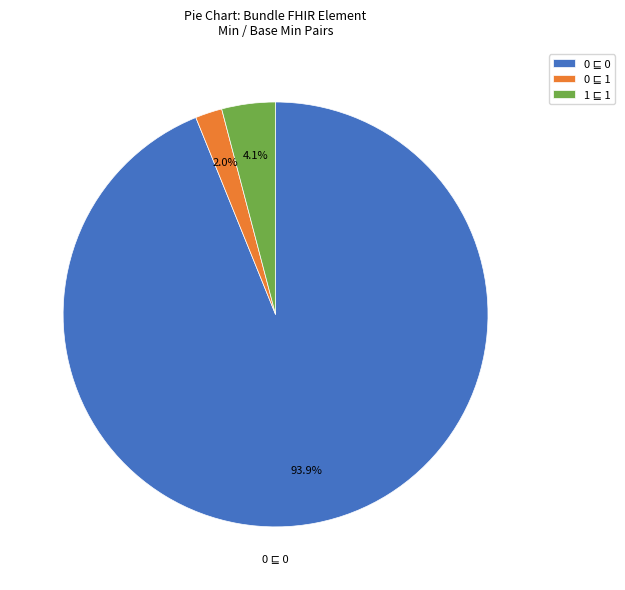

Is there any slice that represents more than half of the pie?

Yes